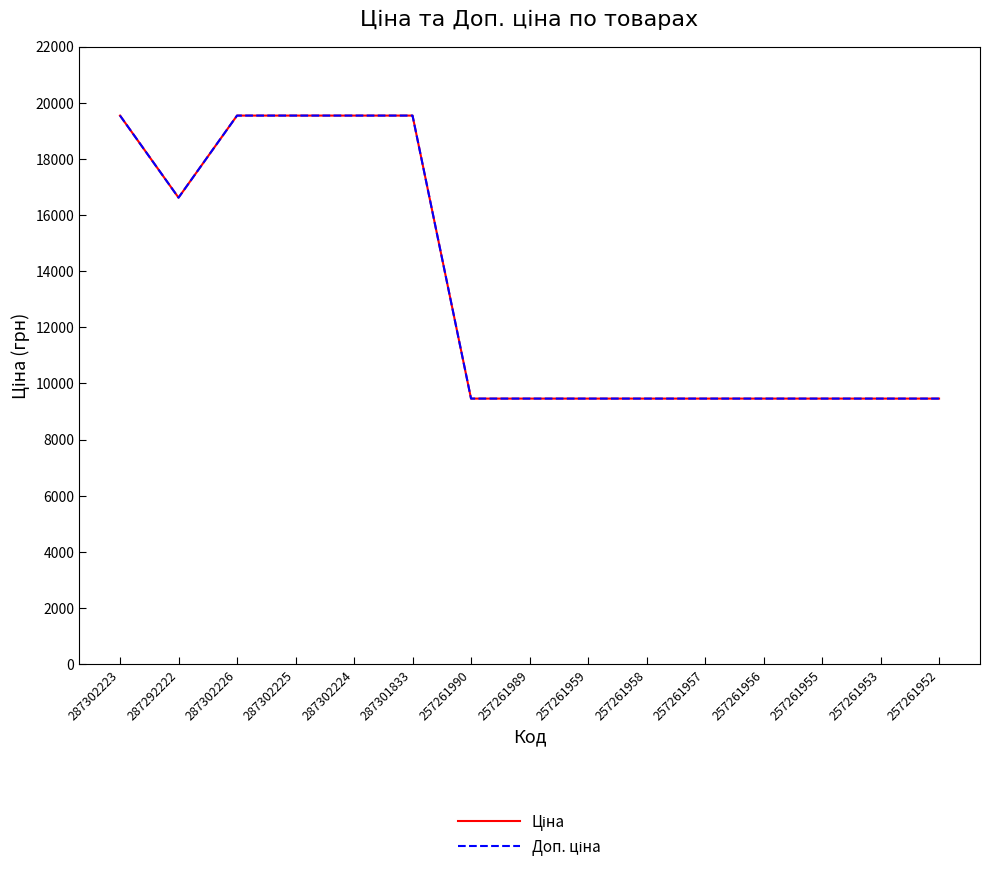

Does the chart have visible grid lines?

No